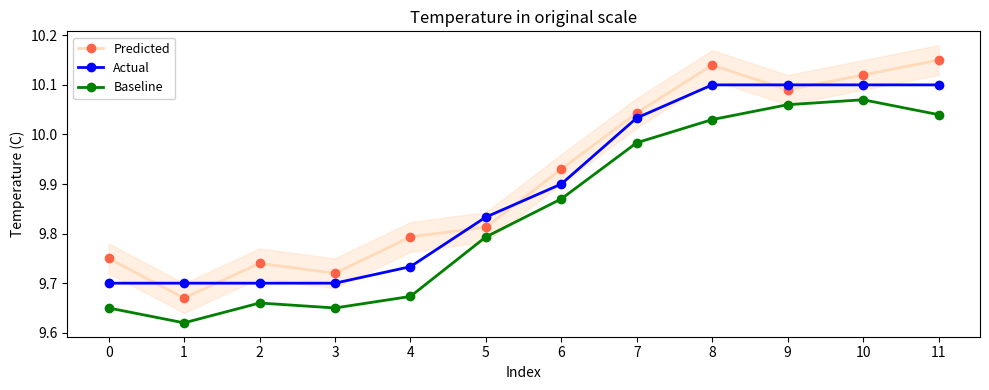

What is the minimum value shown in the chart?

9.6